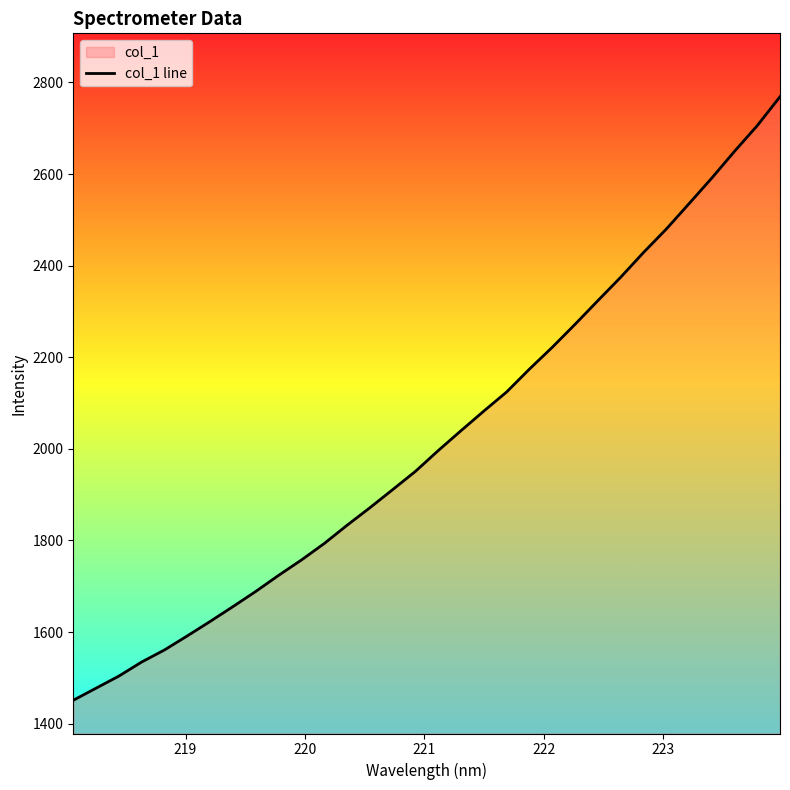

What is the minimum value shown in the chart?

1451.0